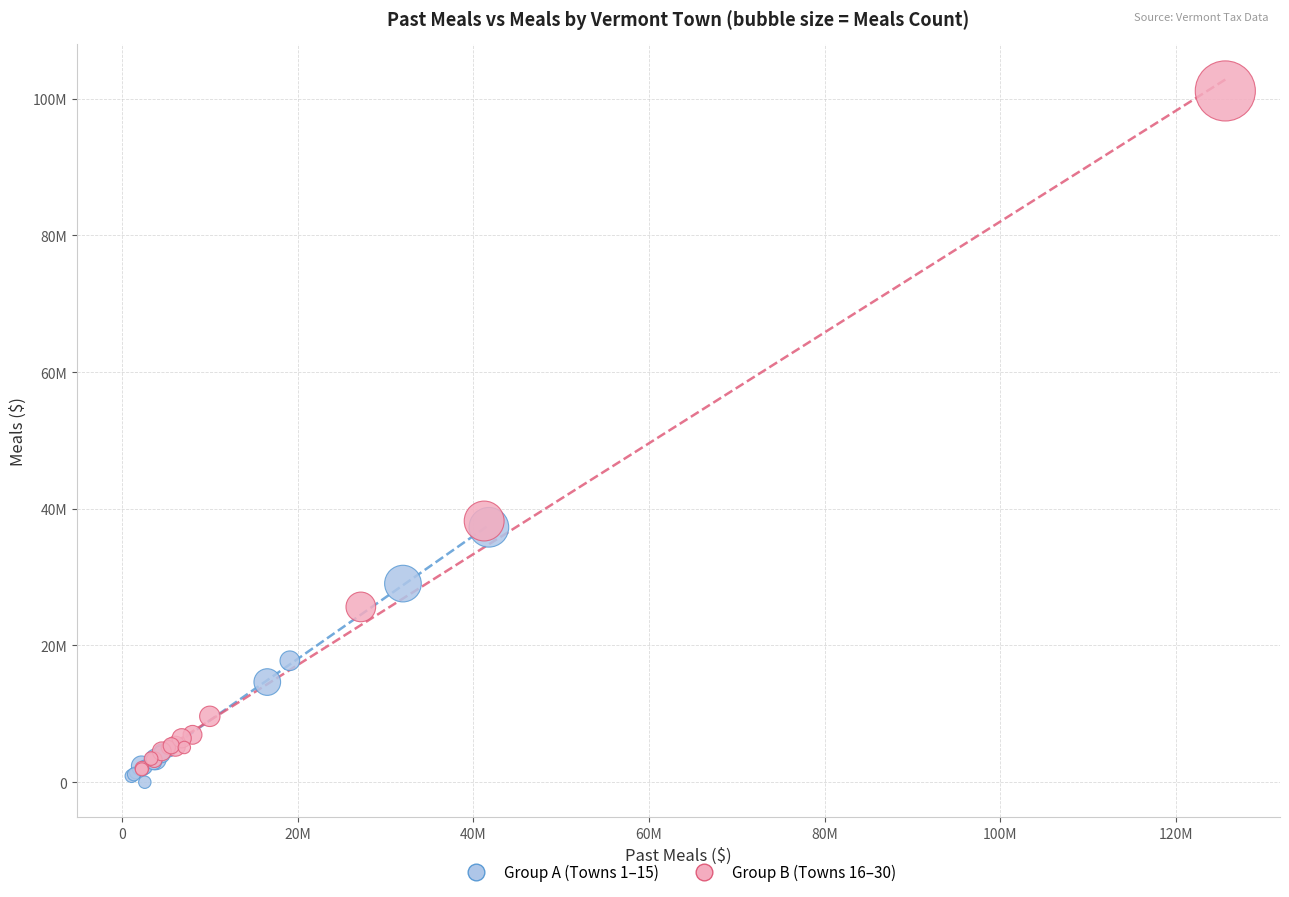

What are all the series names shown in the legend?

Group A (Towns 1–15), Group B (Towns 16–30)